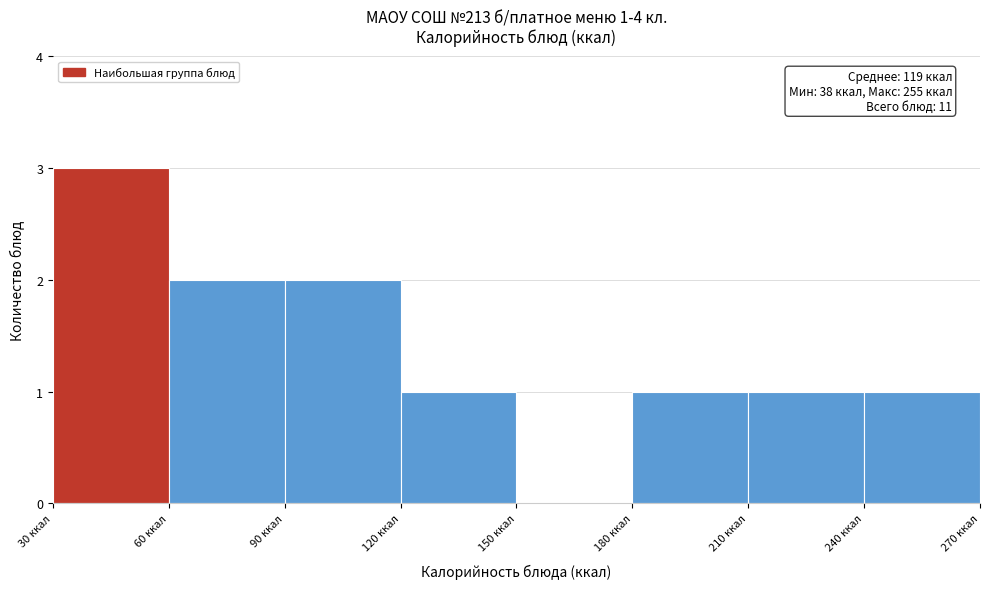

Which range on the x-axis has the tallest bar?

30 to 60